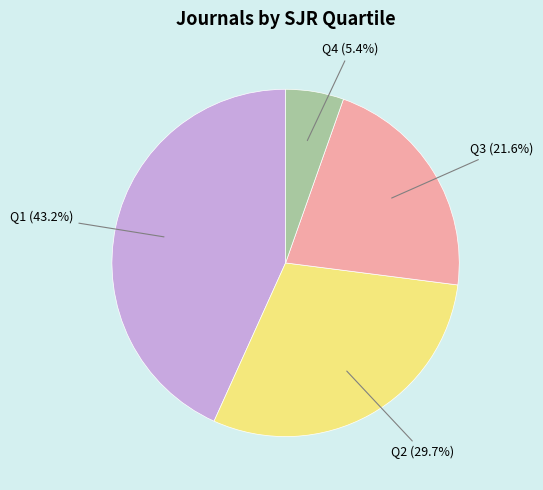

Does any single category account for the majority?

No